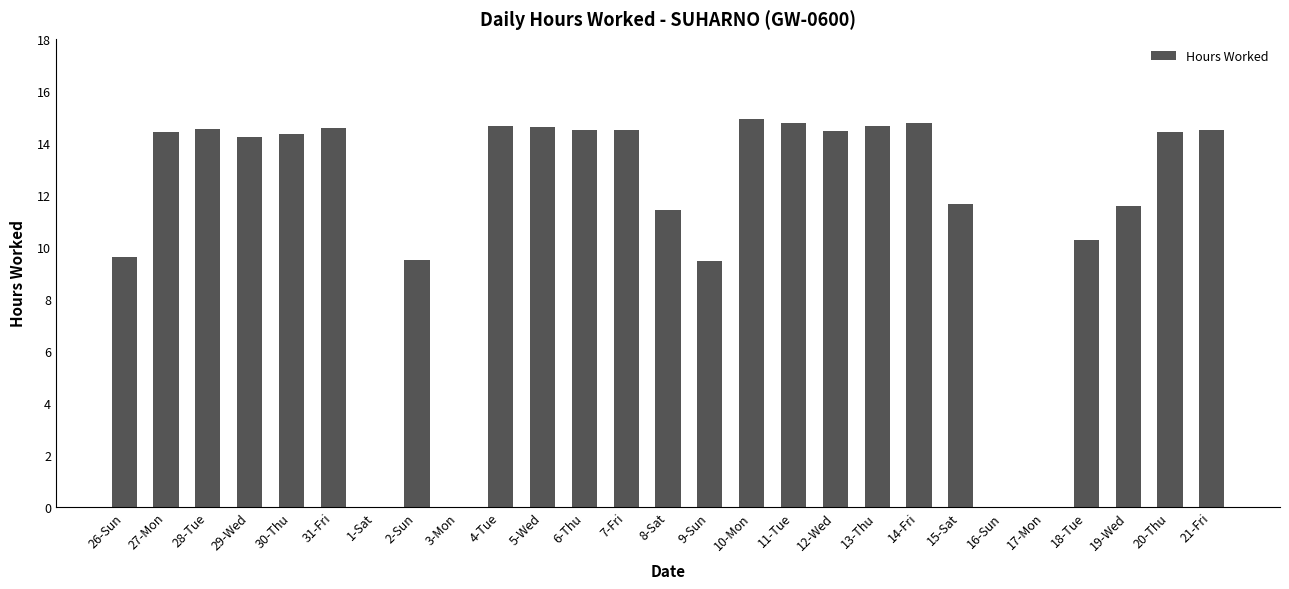

What is the sum of the values at 10-Mon and 7-Fri?

29.4